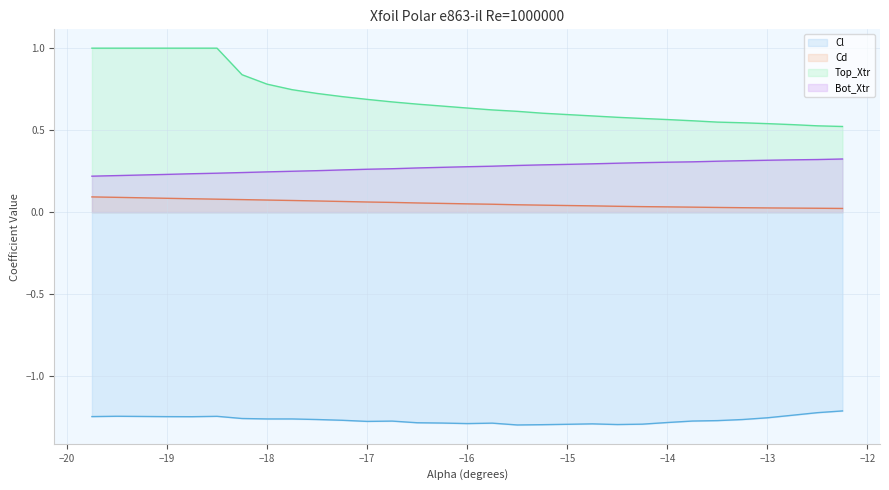

What is the difference between the second highest and second lowest values in the Cl line series?

0.1